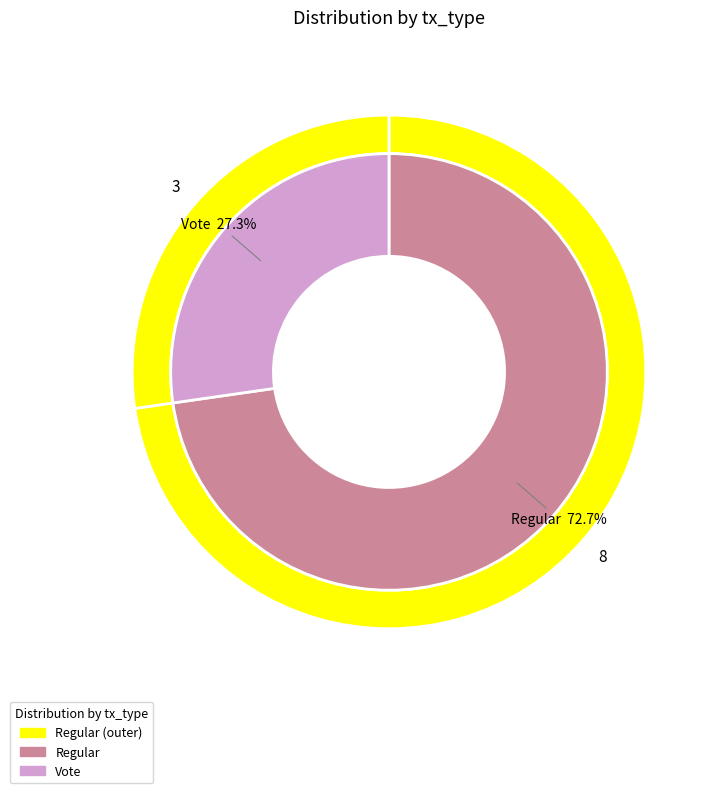

To the nearest percent, what is the average slice percentage?

50%